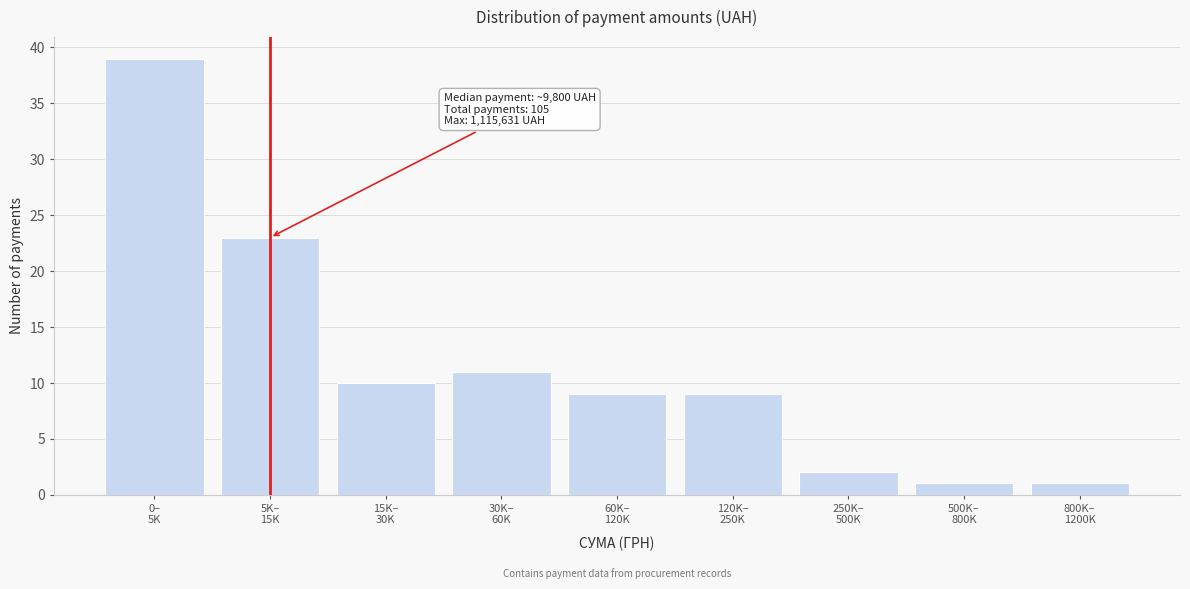

Reading left to right, transcribe all the data shown in this chart.

39	23	10	11	9	9	2	1	1